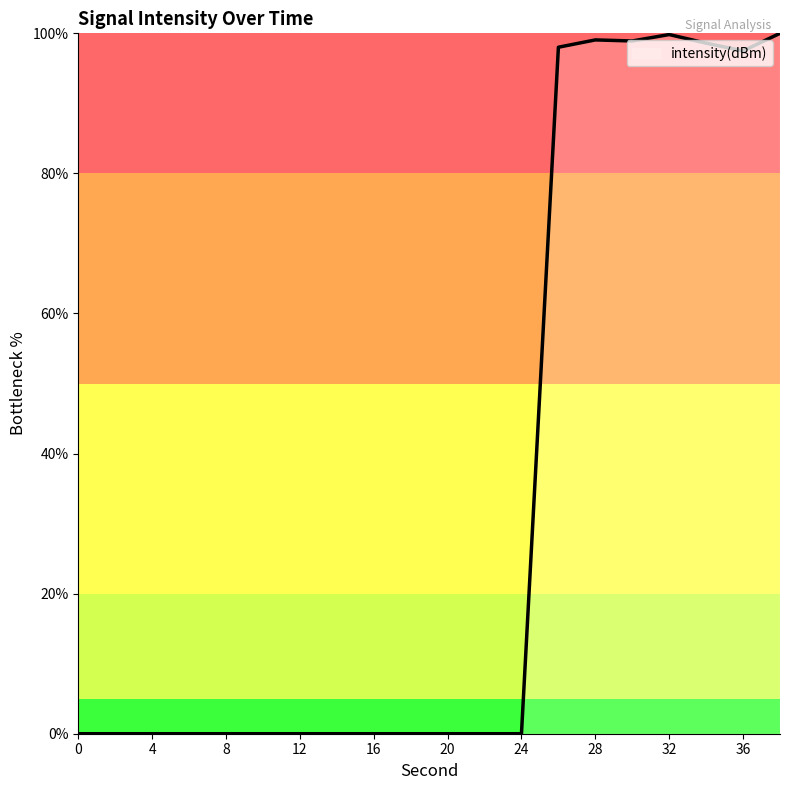

How many lines are shown in the chart?

1